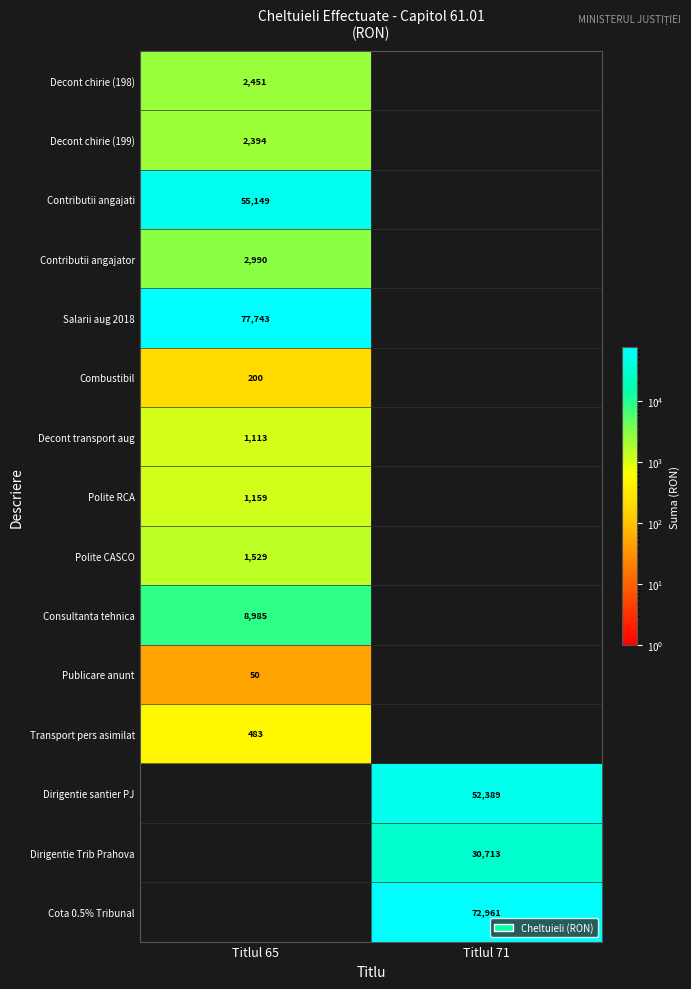

Is it true that Polite CASCO equals 777 at Titlul 65?

False